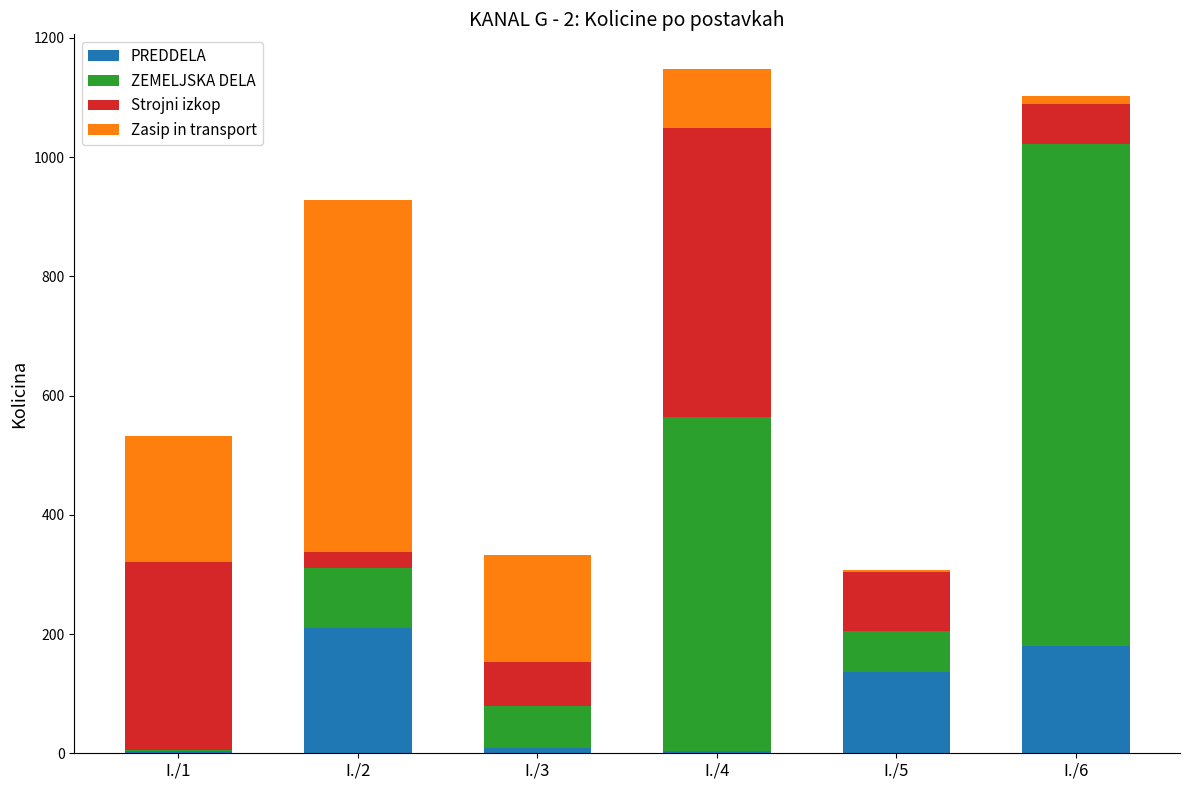

What is the total value across all series at I./2?

928.8